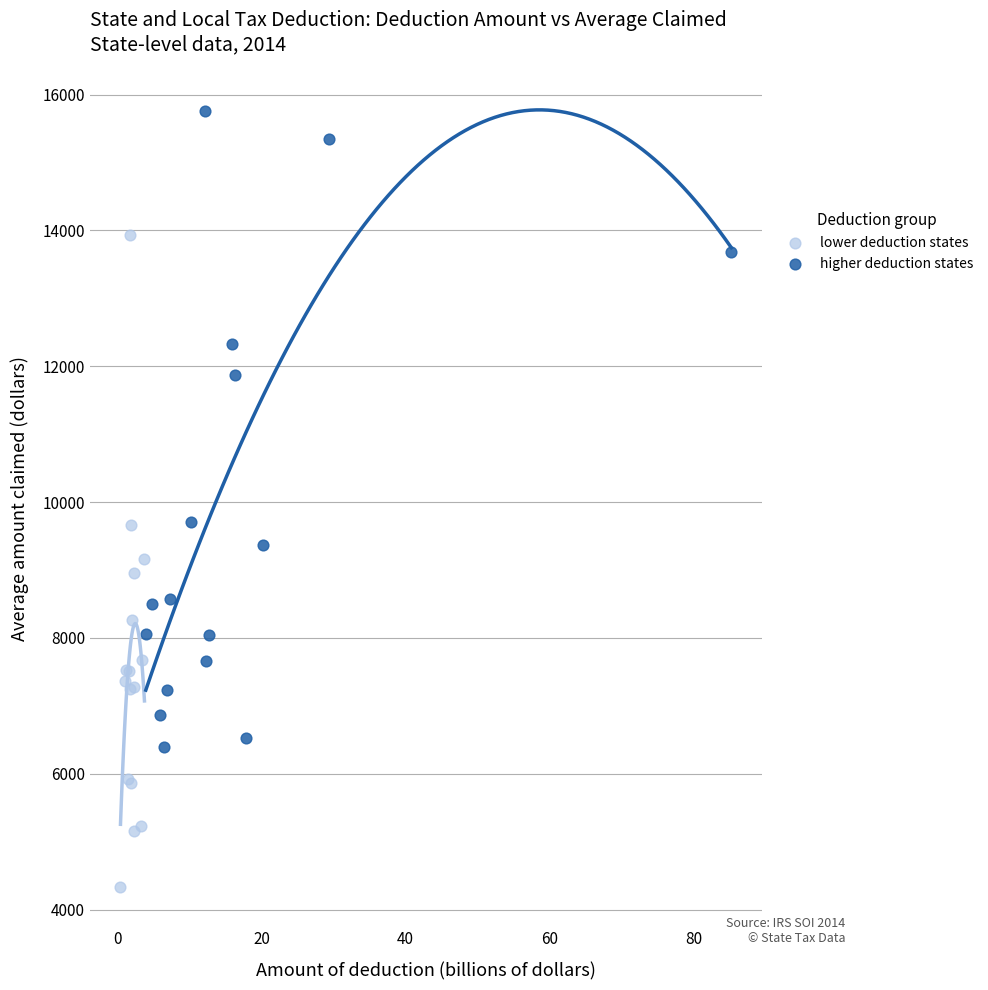

What are all the series names shown in the legend?

lower deduction states, higher deduction states